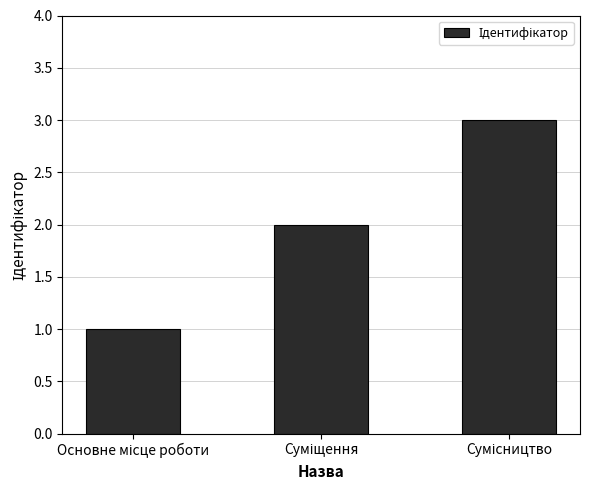

What is the sum of all values?

6